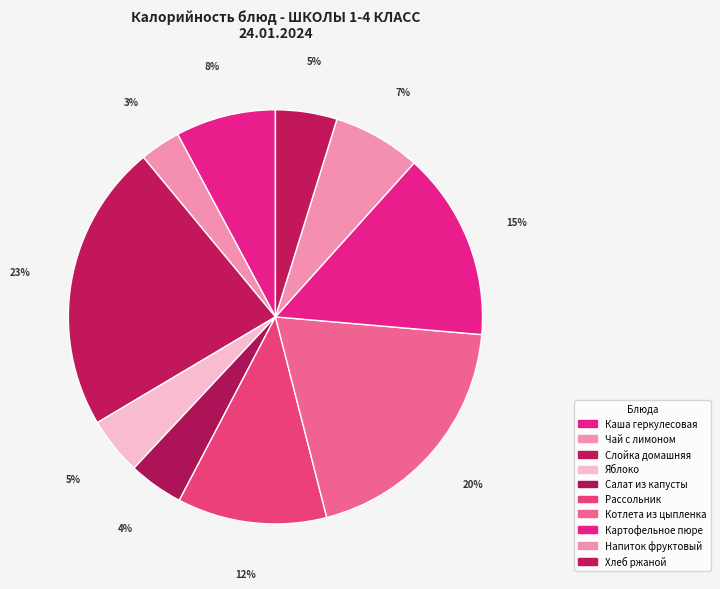

Which category has the biggest portion of the pie?

Слойка домашняя